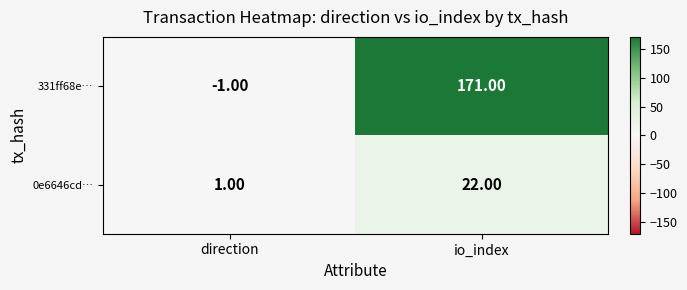

Rank the series by their average value, from highest to lowest.

331ff68e…, 0e6646cd…